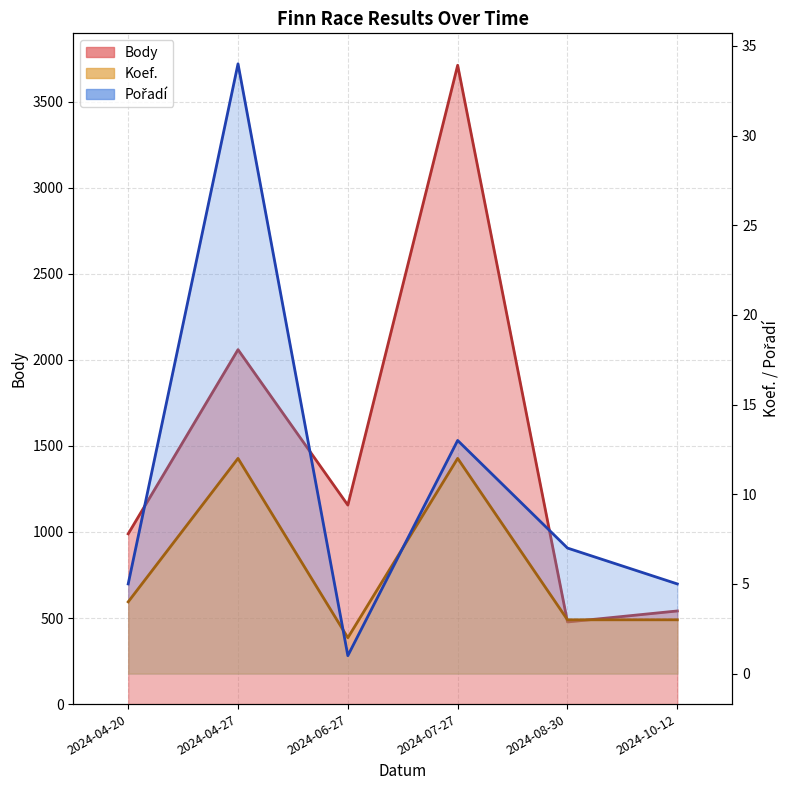

At which label does Body reach its peak?

2024-07-27